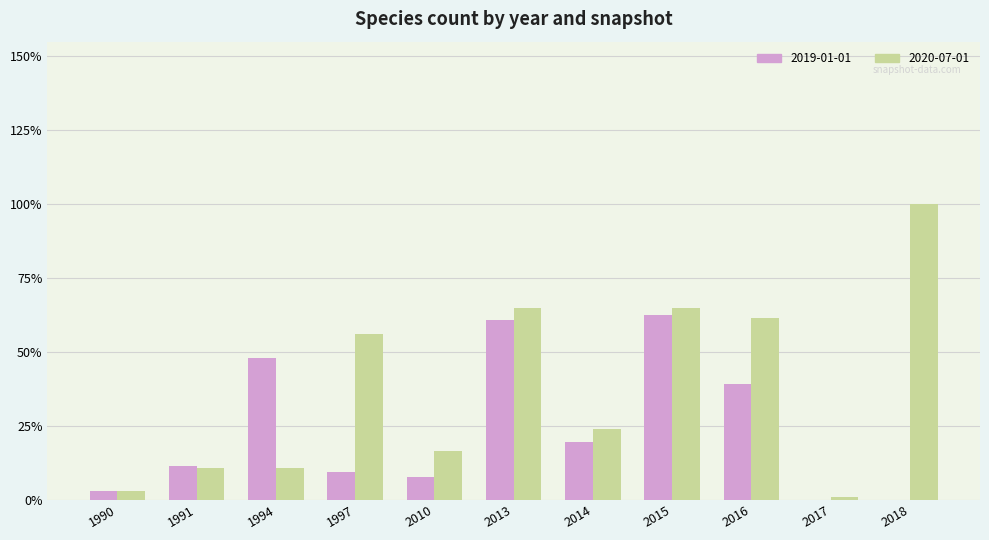

Which series has the largest range (max minus min)?

2020-07-01